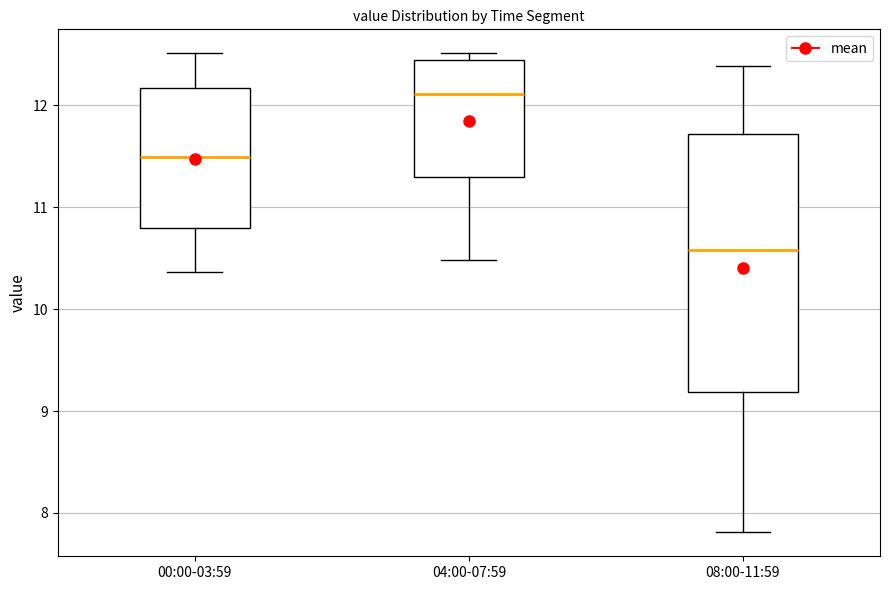

Which box's median line is the lowest?

08:00-11:59